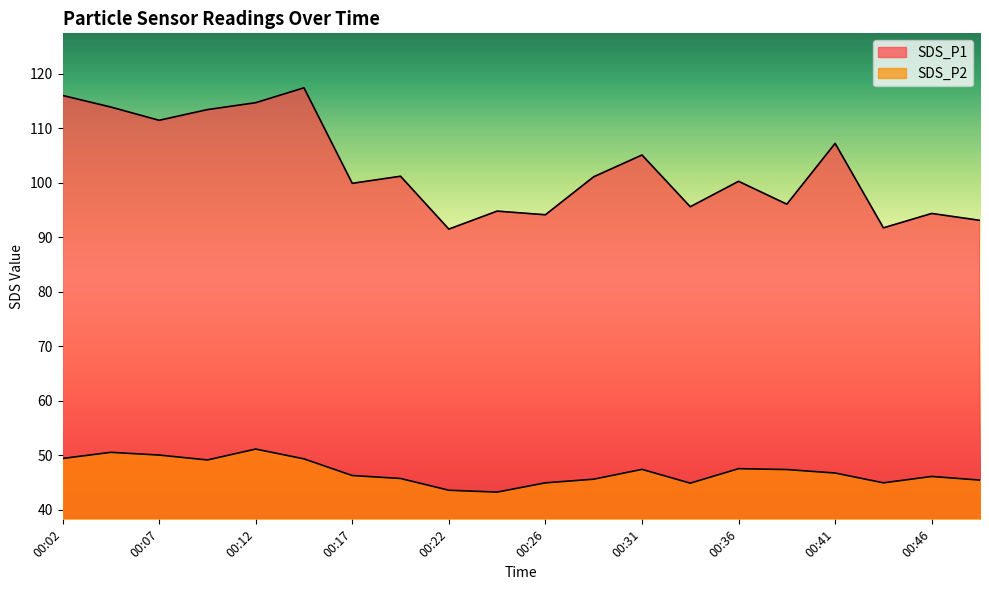

Which series has the widest spread of values?

SDS_P1